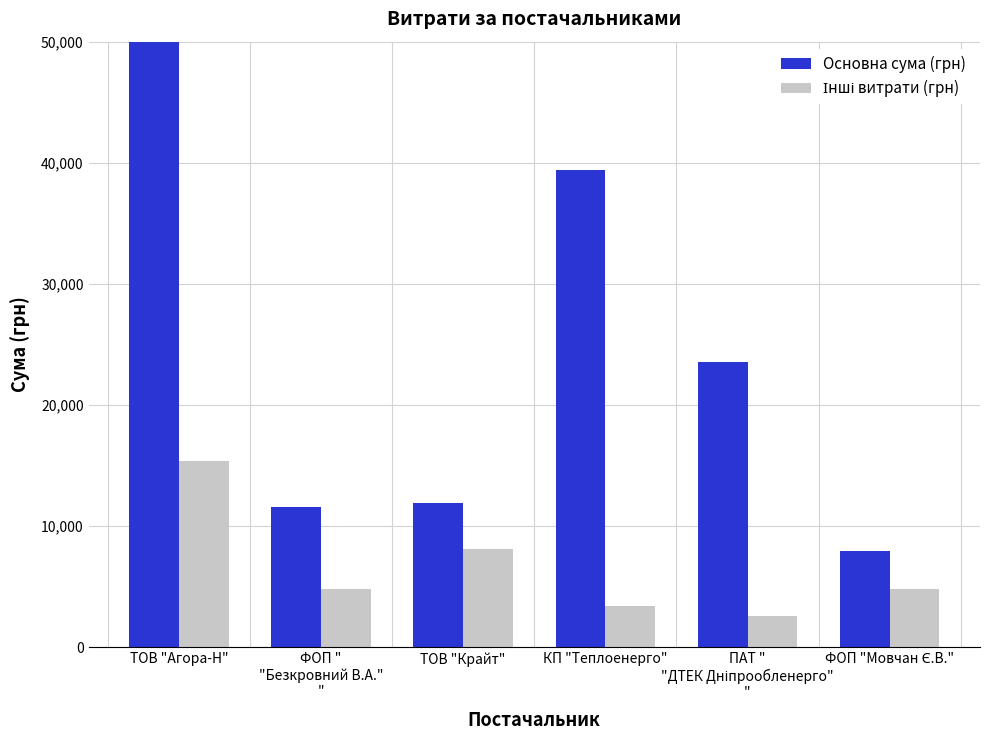

At how many categories does at least one series exceed 67068?

1